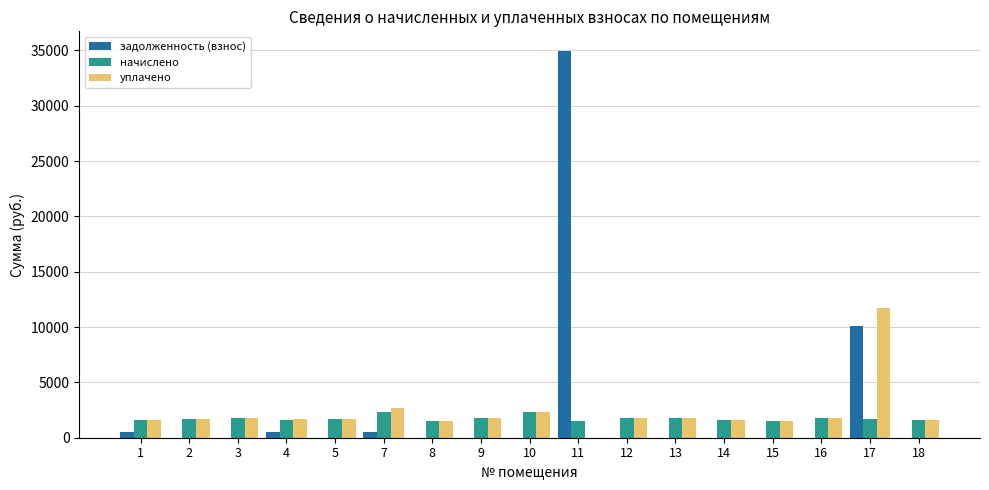

What is the sum of the уплачено values at 8 and 5?

3193.1